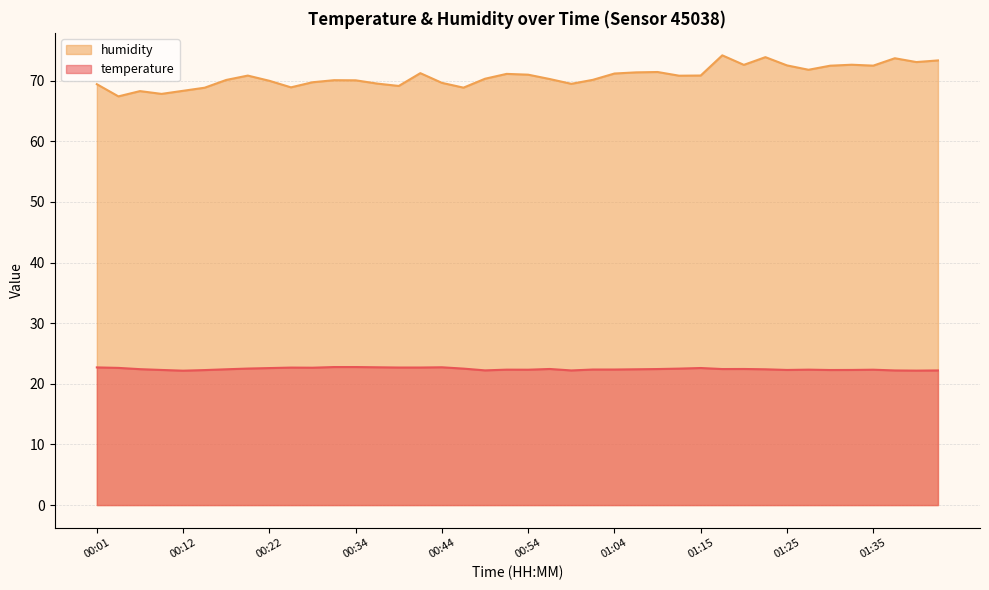

What is the maximum value for humidity?

74.2